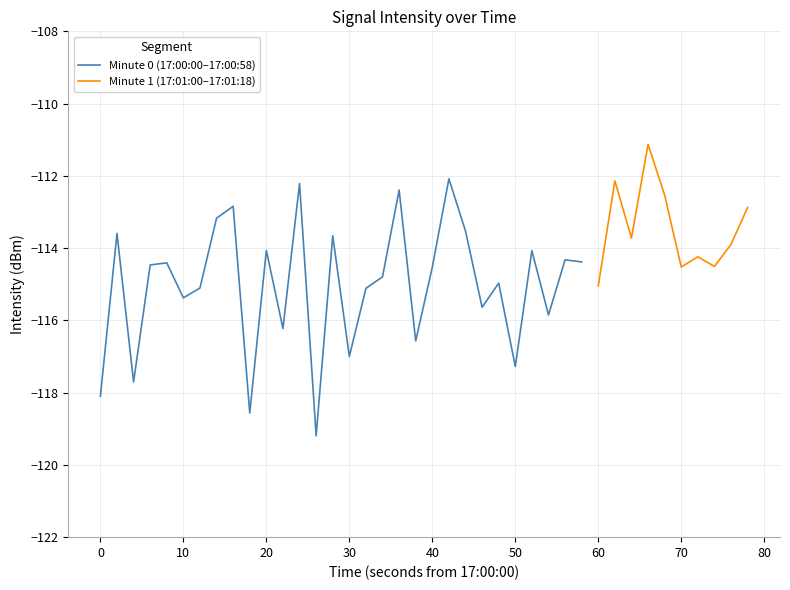

What is the difference between the second highest and second lowest values?

6.5